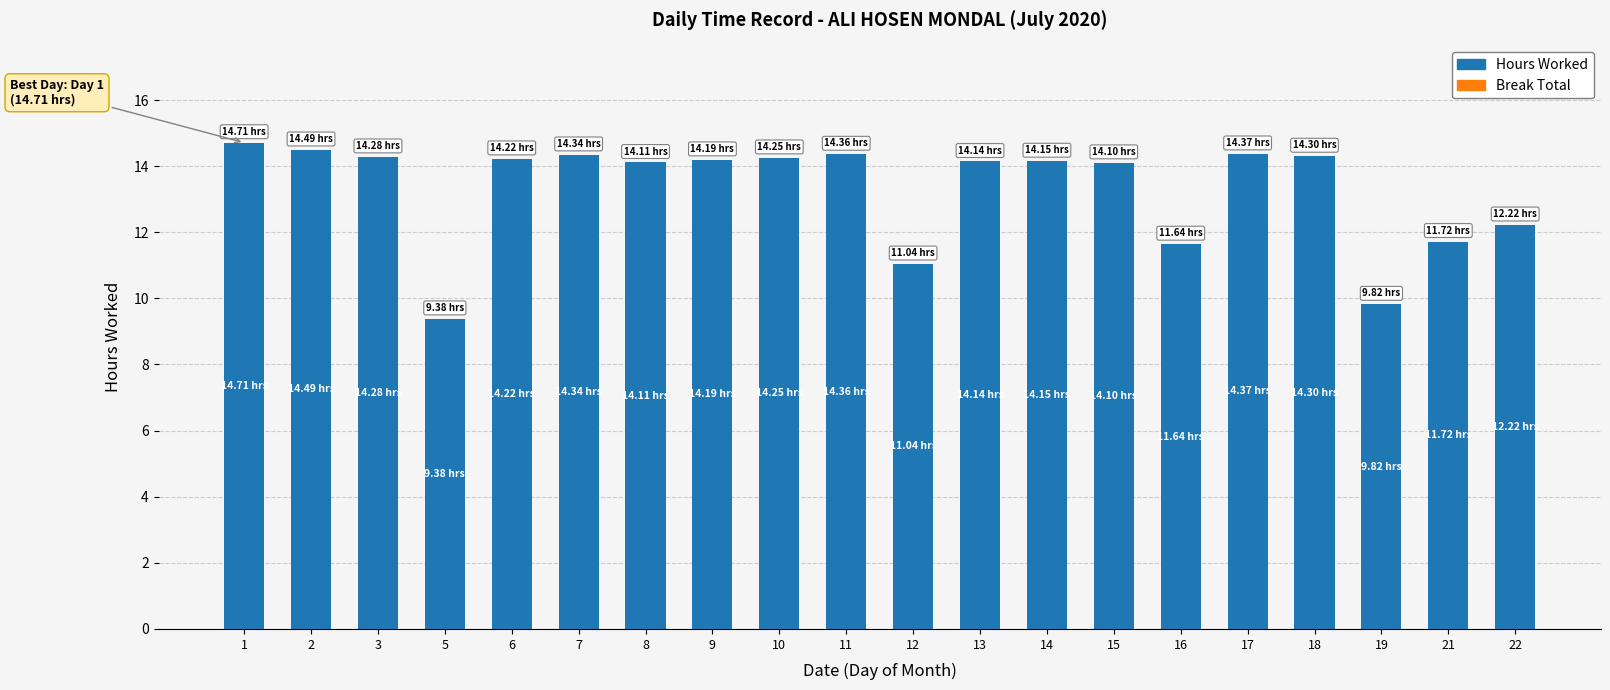

What is the ratio of the value at 21 to the value at 11?

0.8